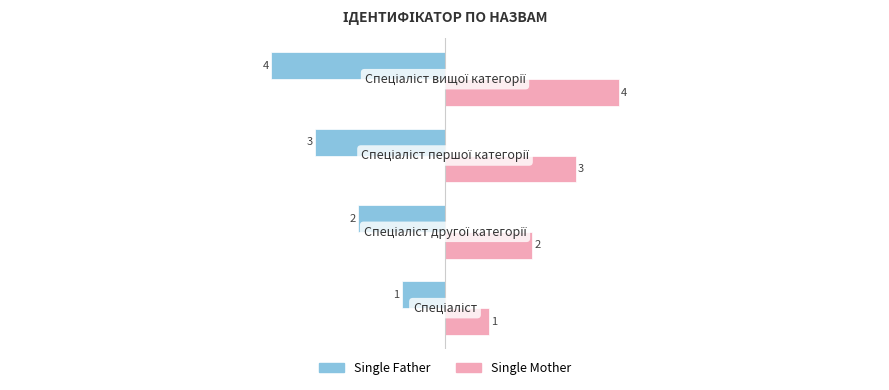

What is the difference between the maximum and minimum values in the Single Father series?

3